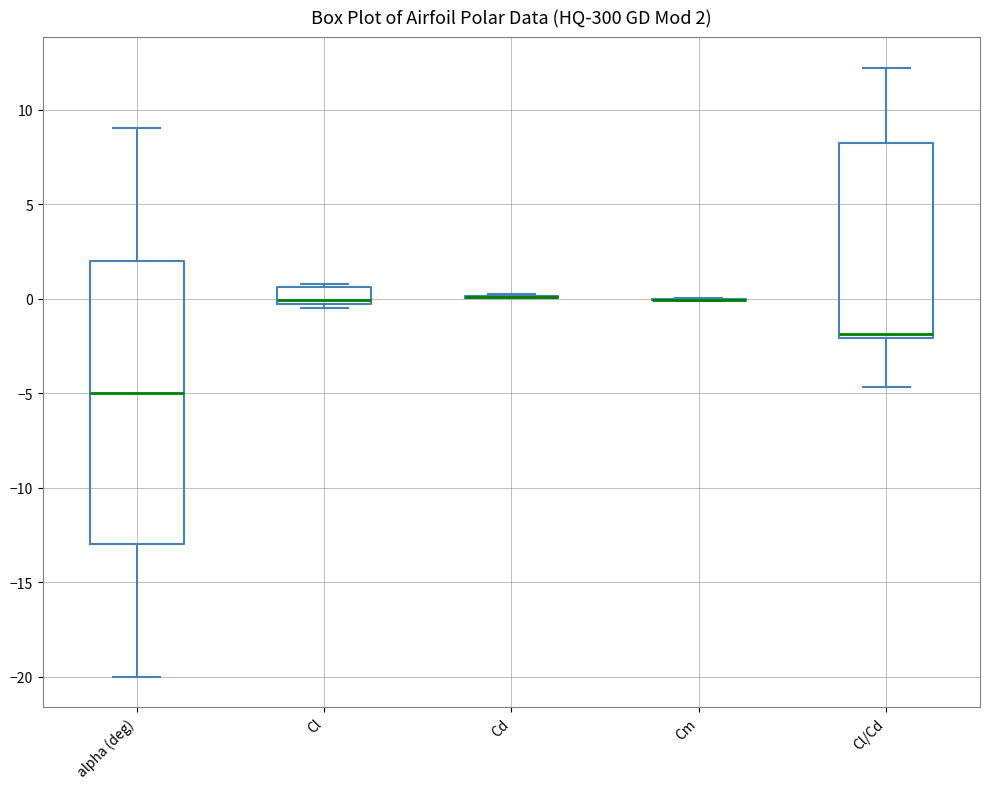

Which box is the tallest, from its lower edge to its upper edge?

alpha (deg)